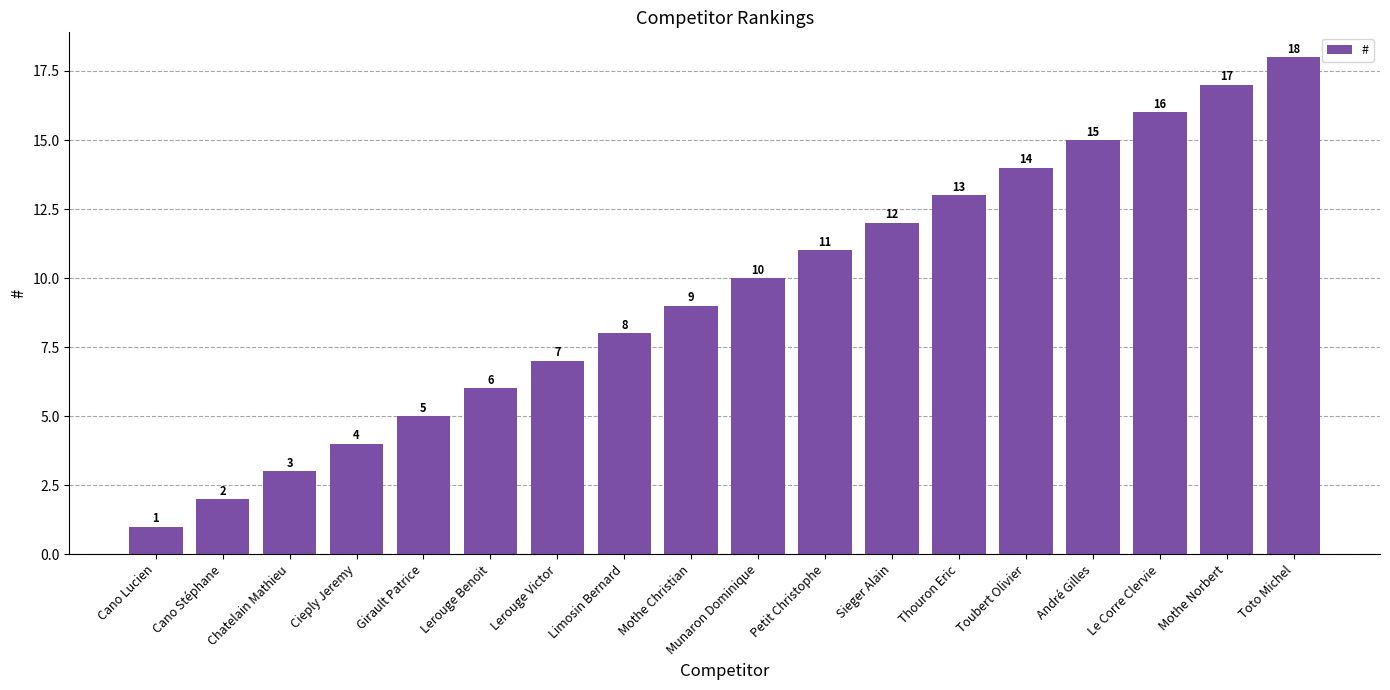

What is the value of the 5th bar from the left?

5